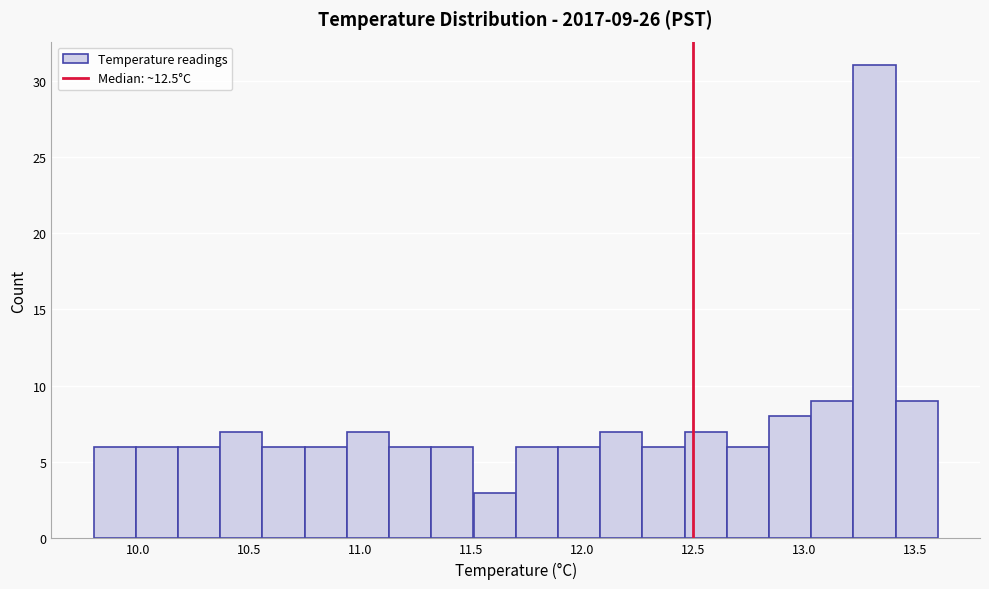

Read against the x-axis, roughly where is the centre of the tallest bar?

13.30